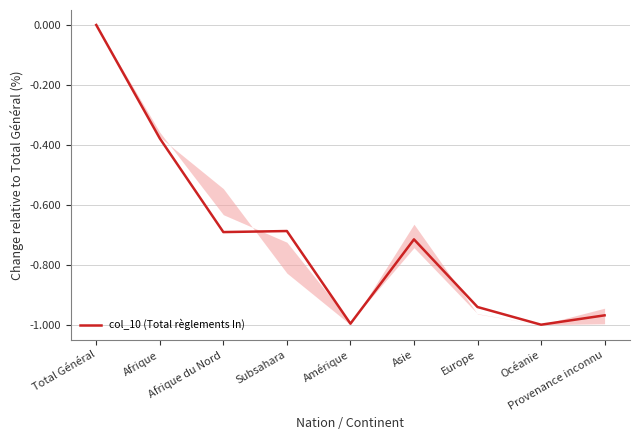

Reading left to right, what are all the values shown in this chart?

0.0	-0.4	-0.7	-0.7	-1.0	-0.7	-0.9	-1.0	-1.0